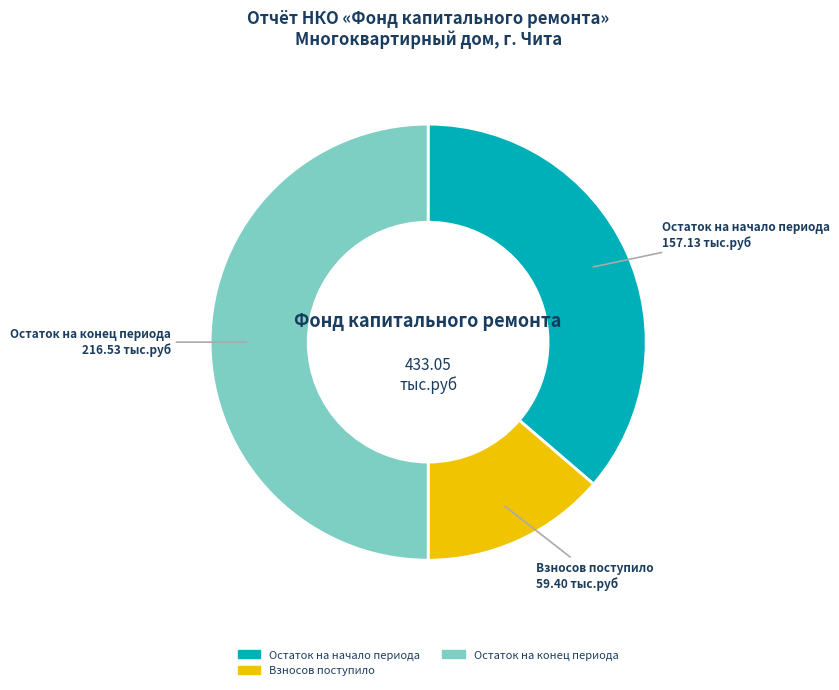

Is there any slice that represents more than half of the pie?

No